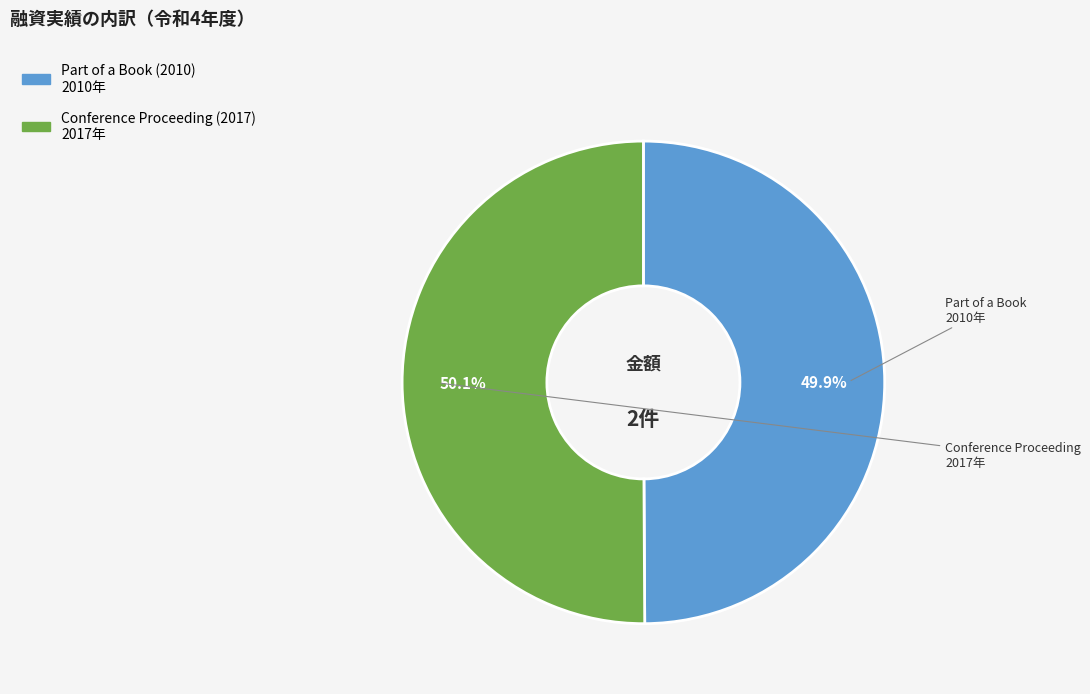

Approximately how many times larger is the value at Part of a Book (2010) compared to Conference Proceeding (2017)?

1.0